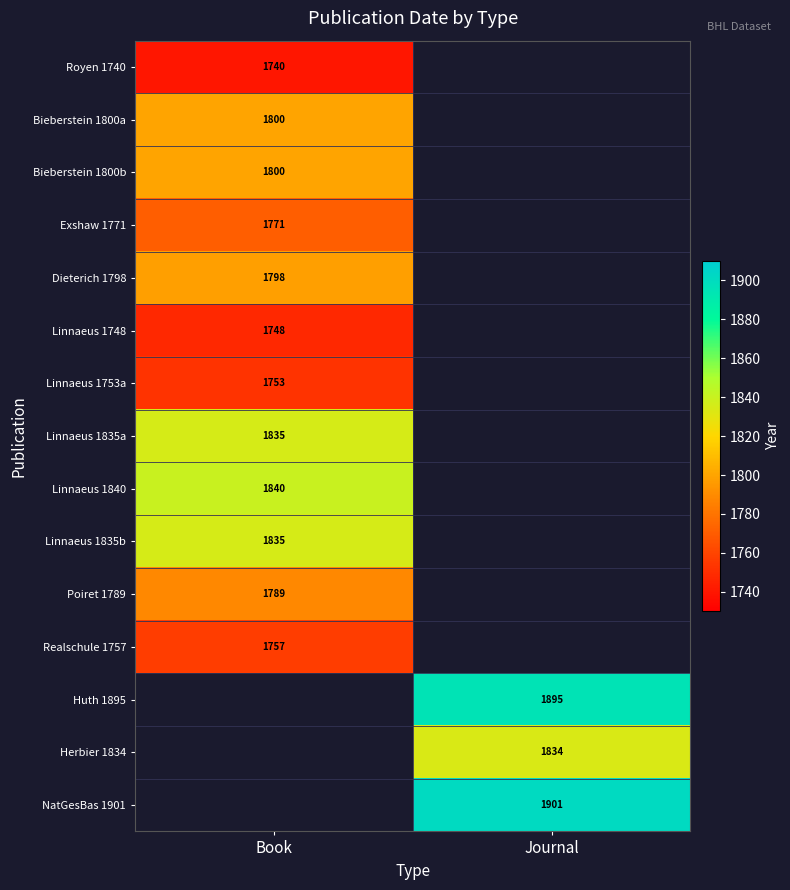

The value of Linnaeus 1835a at Book is 624. True or false?

False